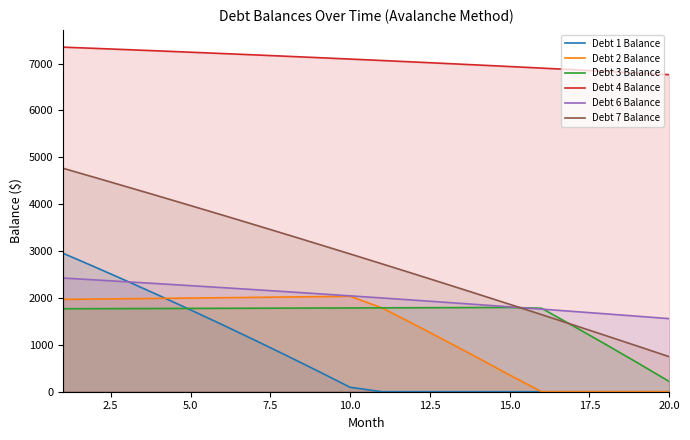

Which series has the largest total across all categories?

Debt 4 Balance